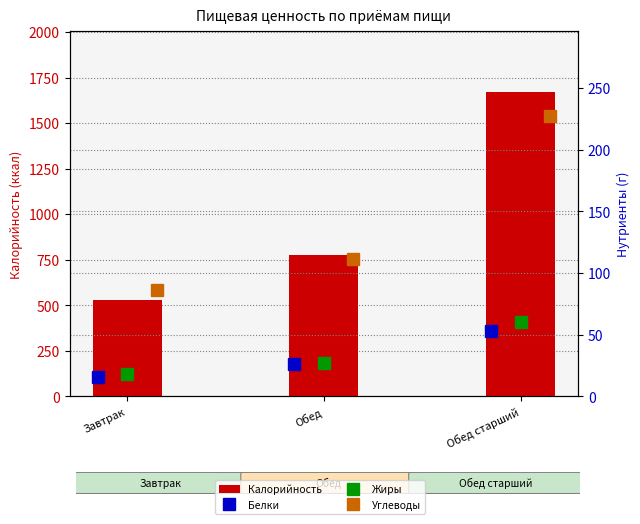

Which series has the largest range (max minus min)?

Калорийность